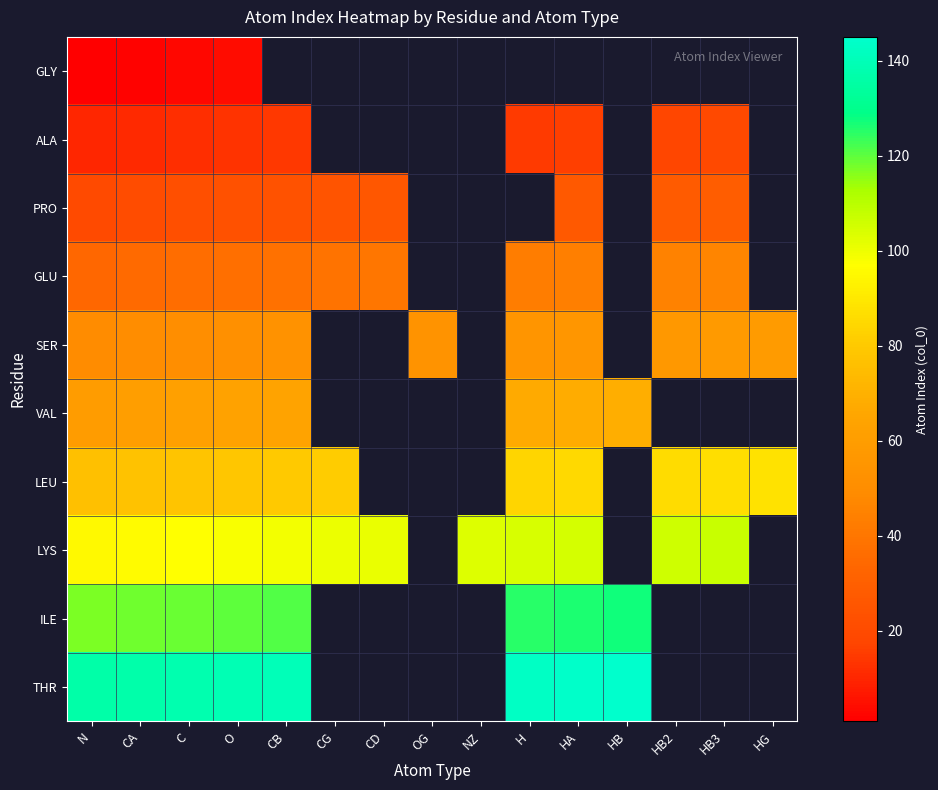

What is the difference between the maximum and minimum values in the LYS series?

12.0